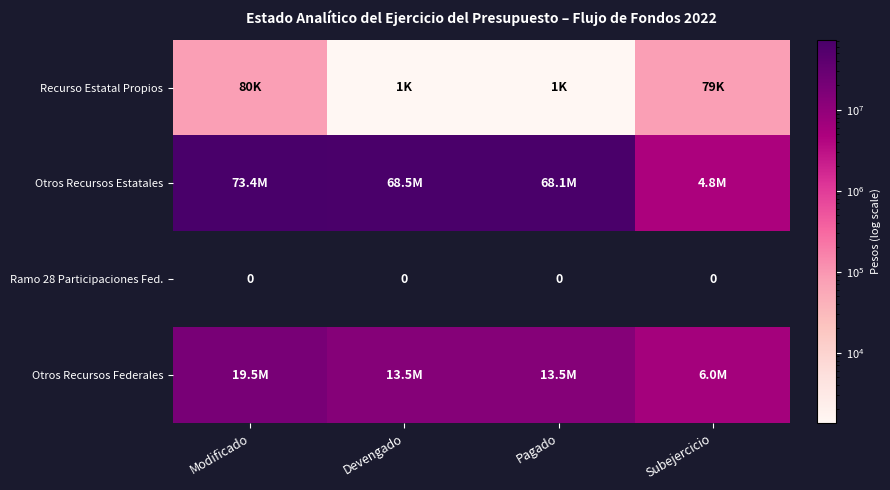

Which label corresponds to the smallest value in the chart?

Devengado